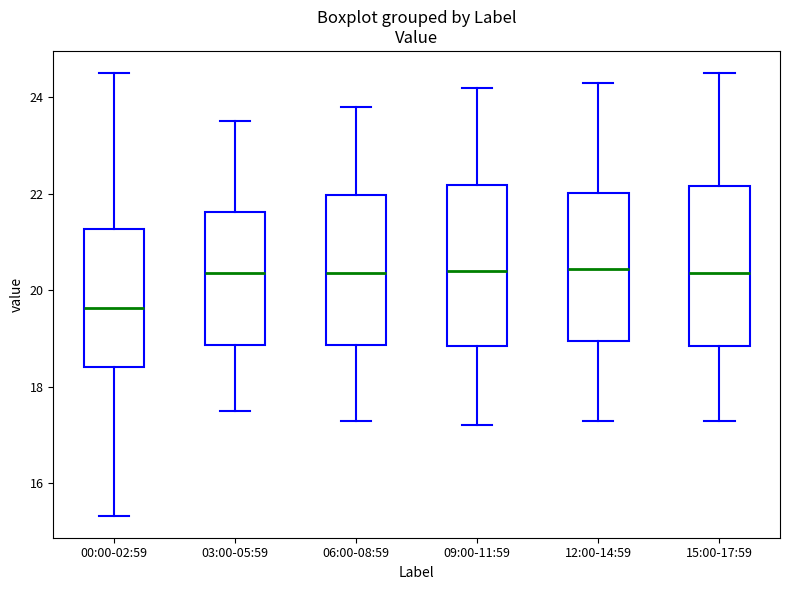

Which box's median line is the lowest?

00:00-02:59